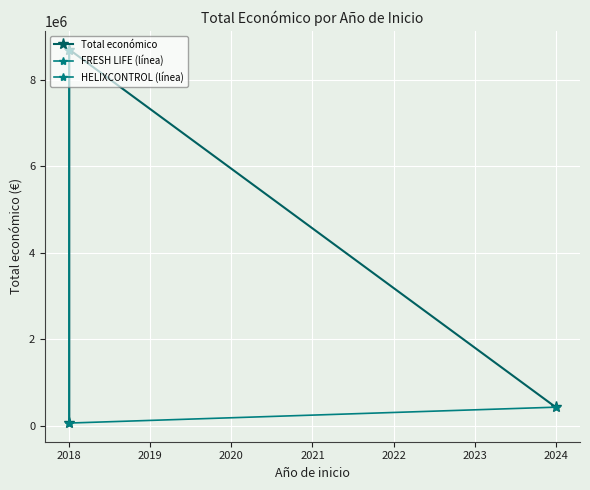

Which category has the highest value across all series?

2018